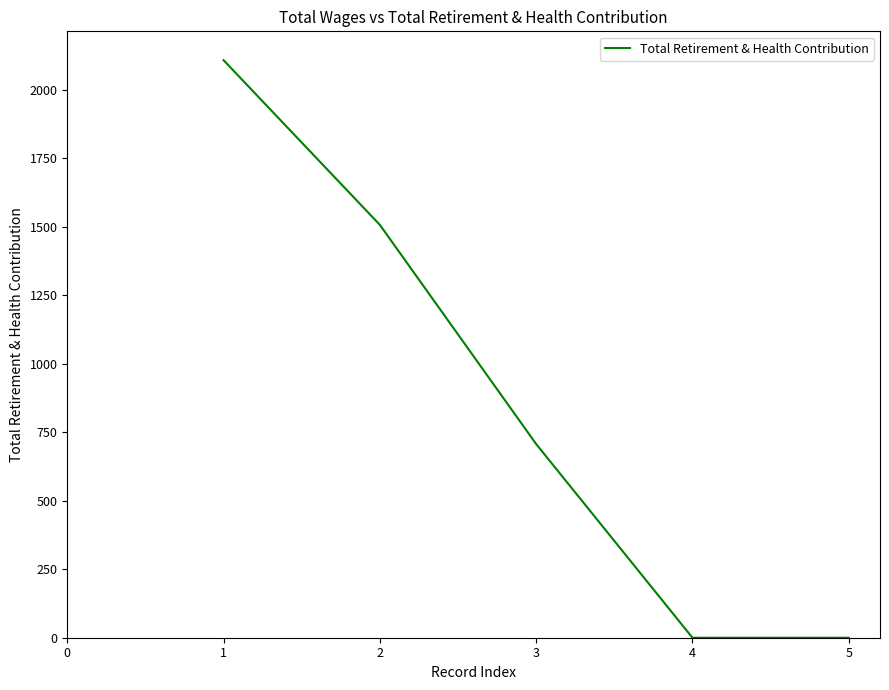

What is the maximum value shown in the chart?

2108